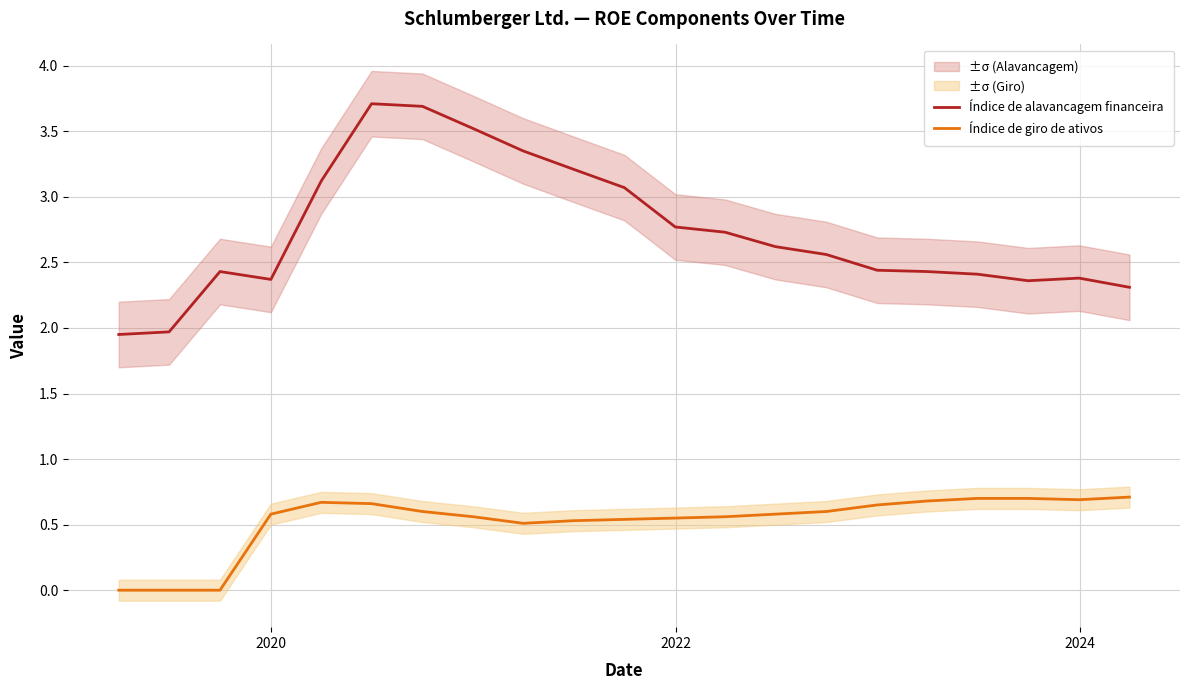

True or false: Índice de giro de ativos has more than 1 points higher than both neighbors.

False